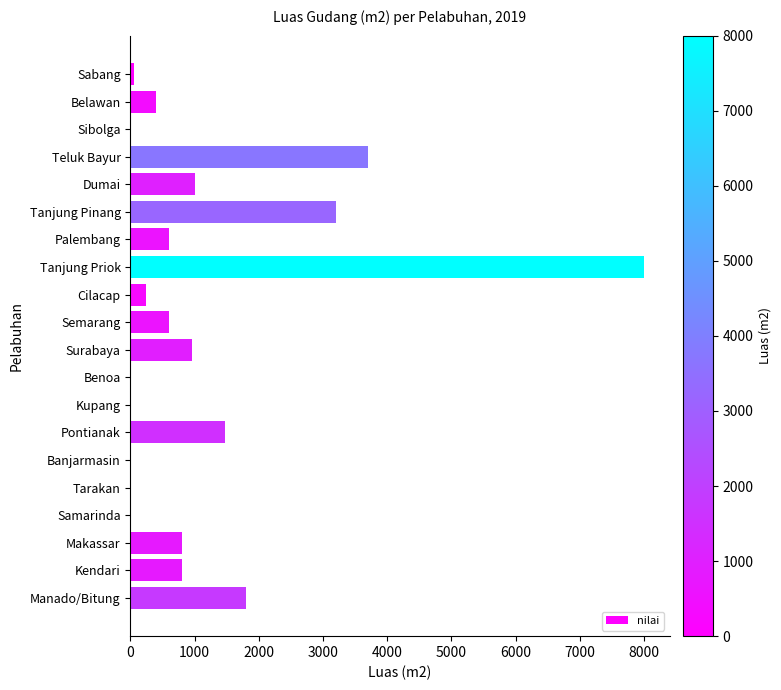

What is the greatest value displayed?

8000